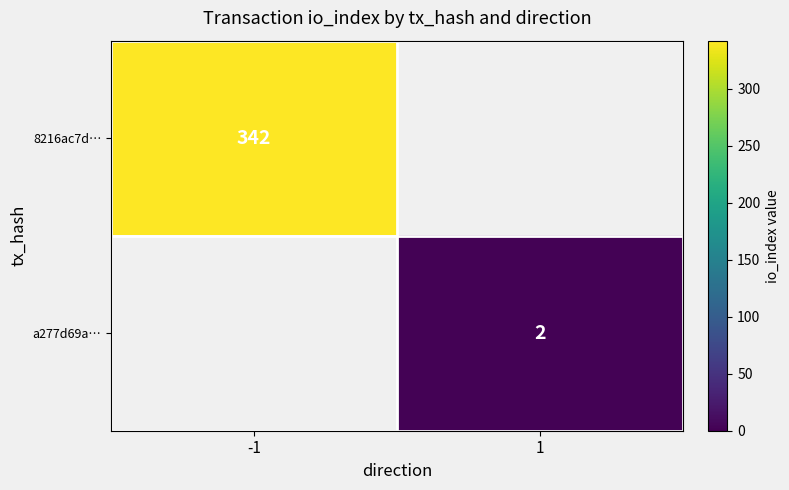

What is the maximum value shown in the chart?

342.0